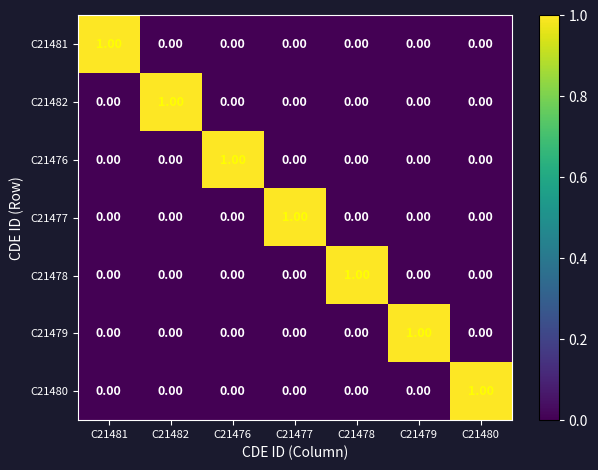

At how many categories does at least one series exceed 0?

7